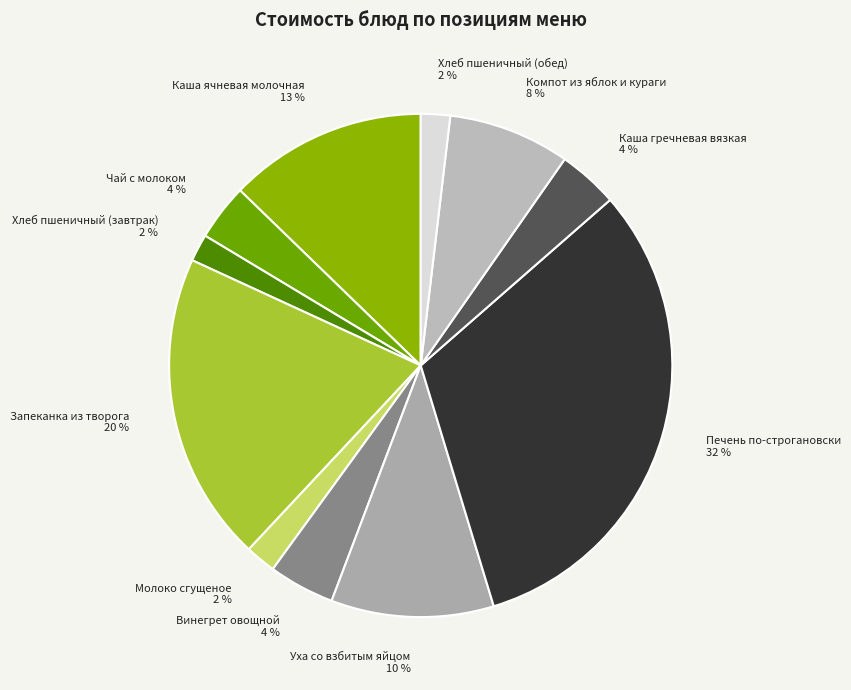

Does Чай с молоком account for over 50% of the chart?

No